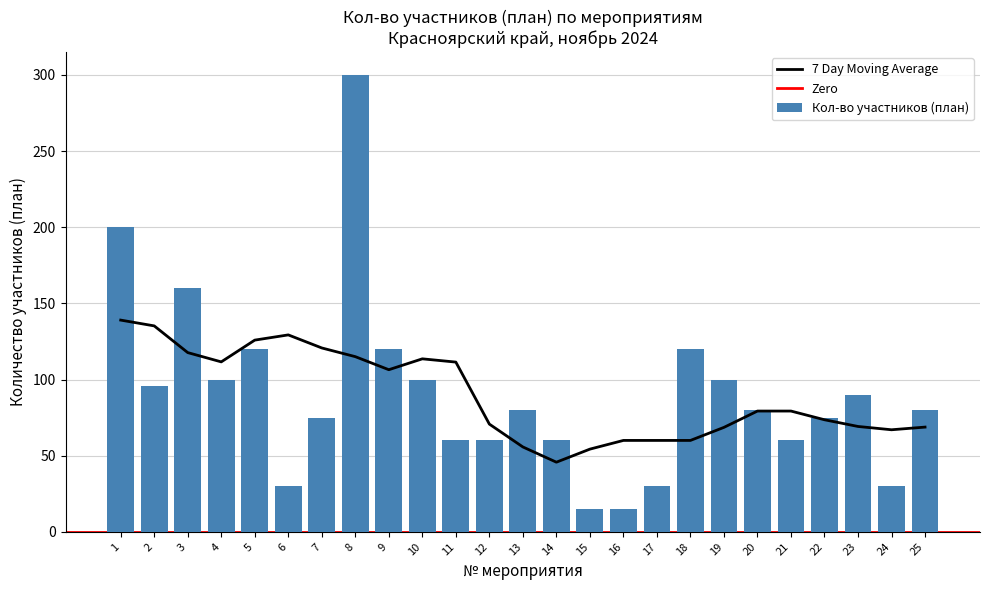

Rank the categories by value from lowest to highest.

15, 16, 6, 17, 24, 11, 12, 14, 21, 7, 22, 13, 20, 25, 23, 2, 4, 10, 19, 5, 9, 18, 3, 1, 8